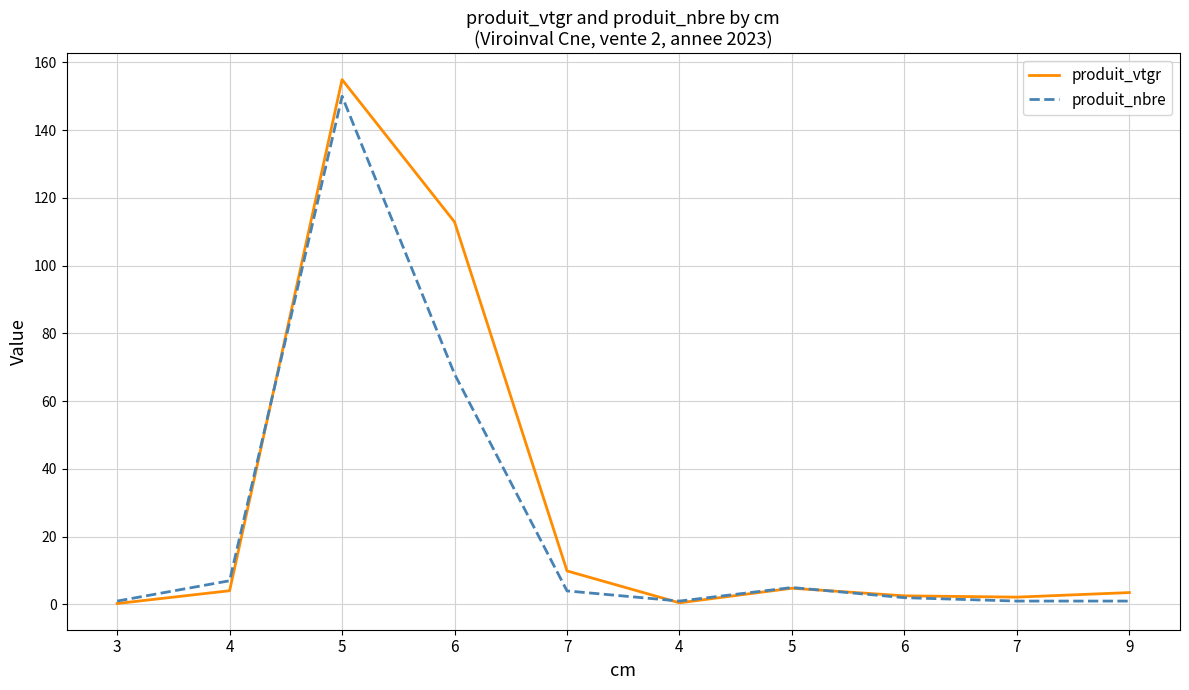

What are all the series names shown in the legend?

produit_vtgr, produit_nbre